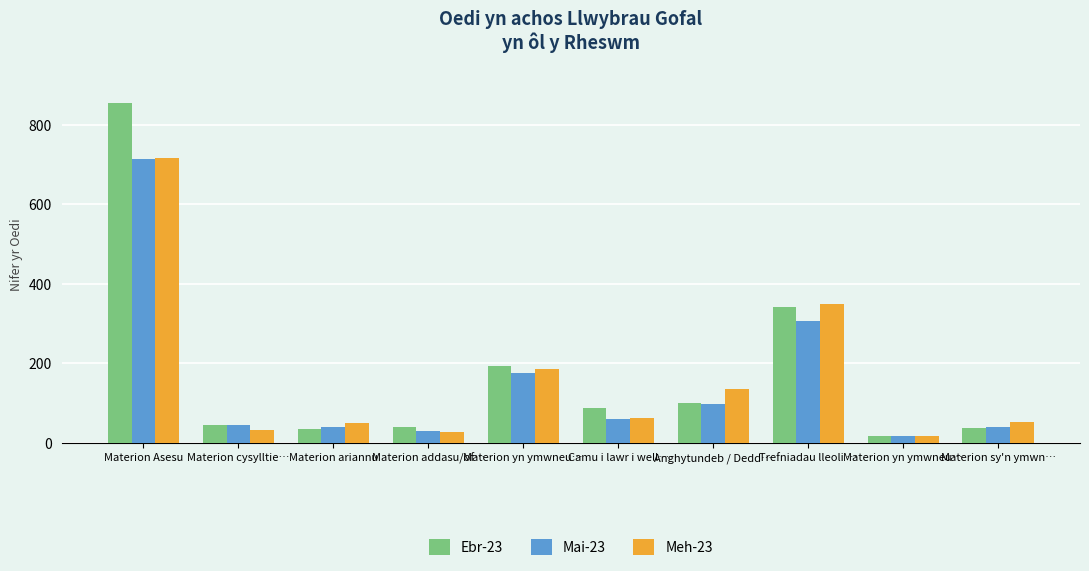

Rank the series at Materion yn ymwneu… from highest to lowest value.

Ebr-23, Meh-23, Mai-23